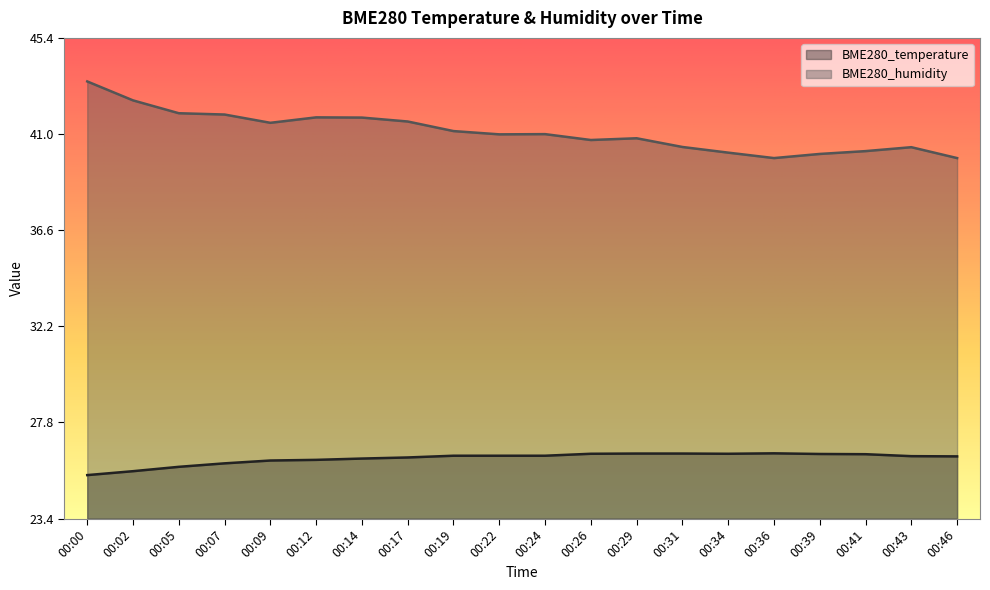

True or false: BME280_temperature and BME280_humidity intersect in this chart.

False